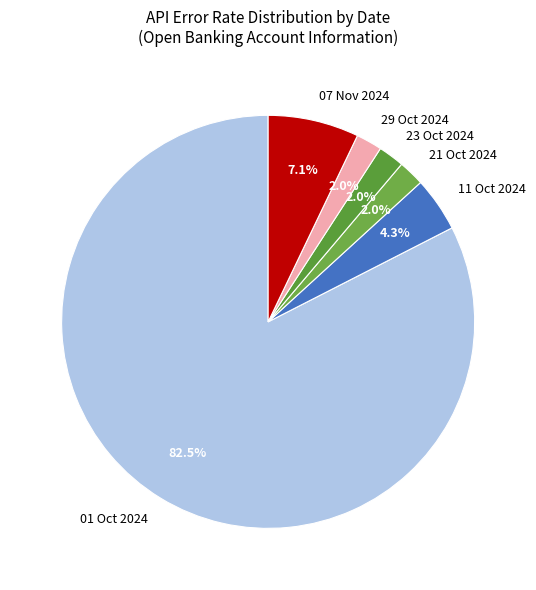

Is the sum of 29 Oct 2024 and 23 Oct 2024 greater than half?

No